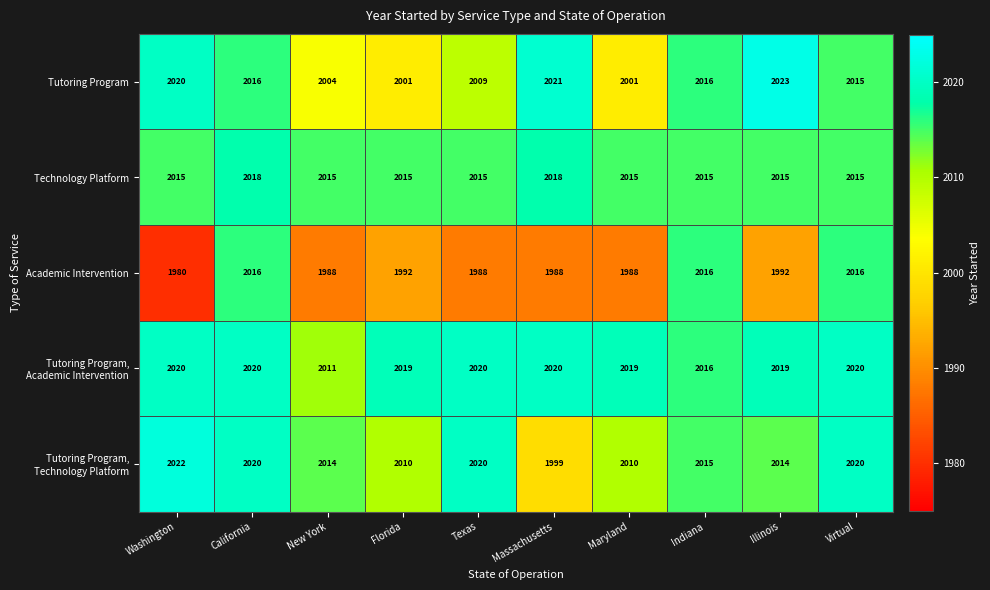

What is the approximate value of Technology Platform at Indiana?

2015